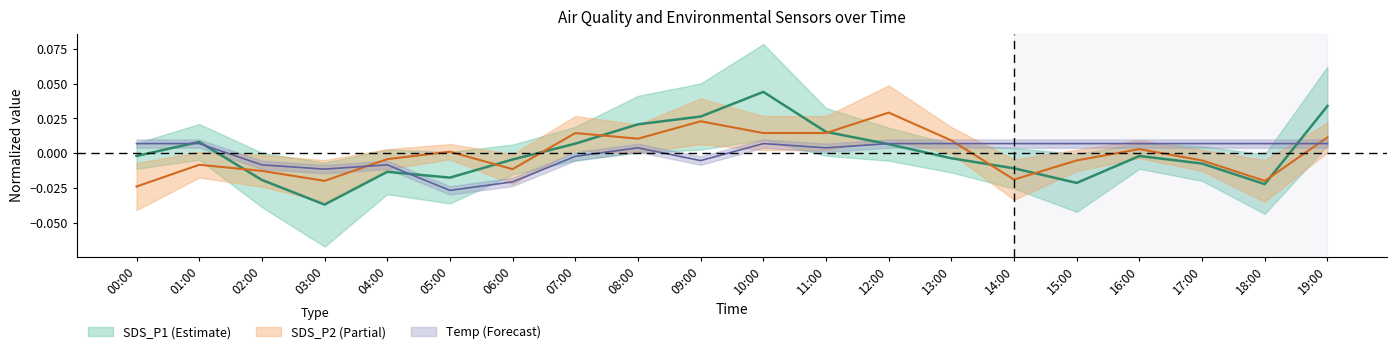

How many series are shown in this chart?

3